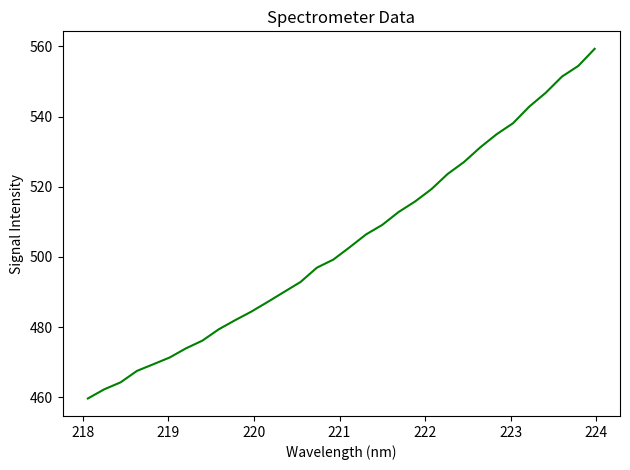

What is the difference between the maximum and minimum values?

99.6